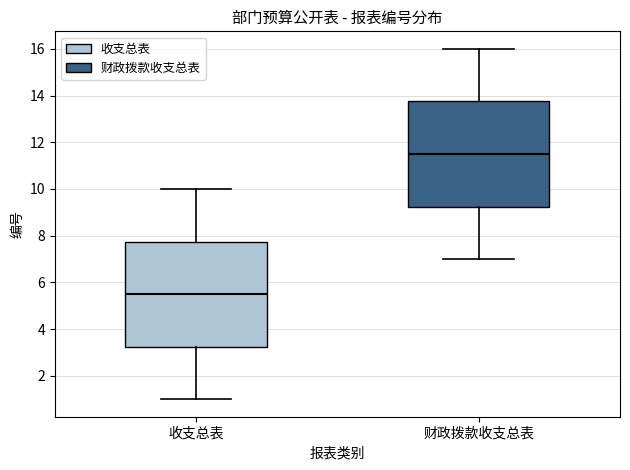

Reading left to right, transcribe this box plot: for each box, give where its median line is, the range the box spans, and where its two whiskers end, as read against the y-axis. The values are not printed on the chart, so give them approximately, as read against the axis.

收支总表: median 5.6, box 3.2 to 7.8, whiskers 1.0 to 10.0
财政拨款收支总表: median 11.6, box 9.2 to 13.8, whiskers 7.0 to 16.0